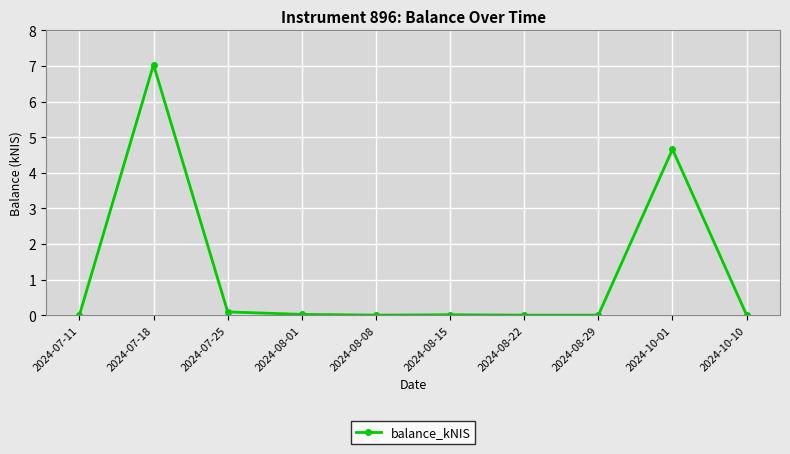

How many data points does each series have?

10